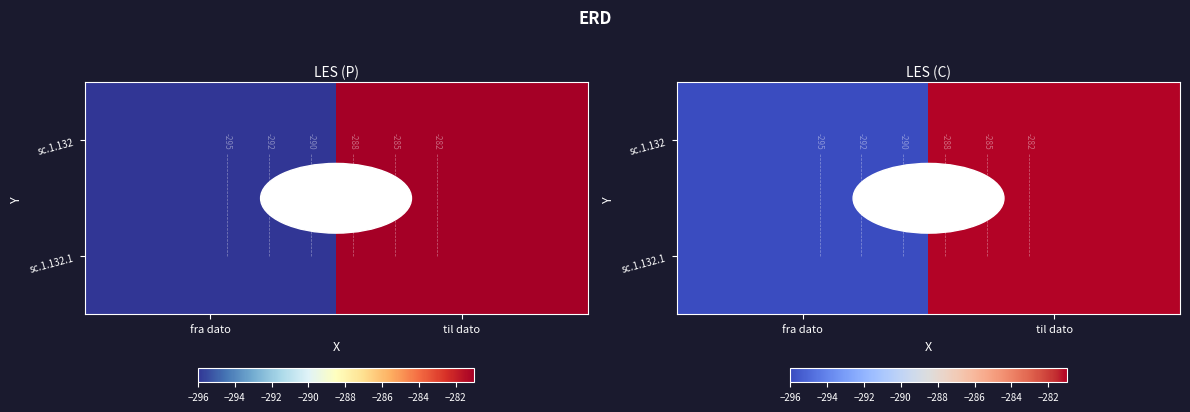

Between fra dato and til dato, which is larger?

til dato